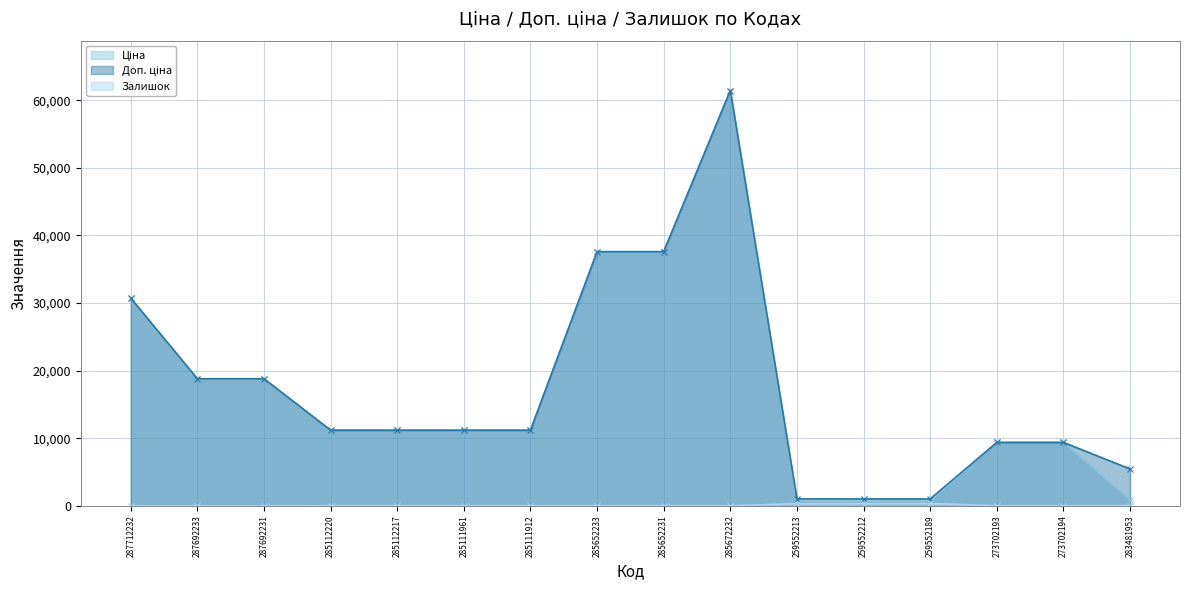

What is the difference between the maximum and minimum values in the Ціна series?

60740.5